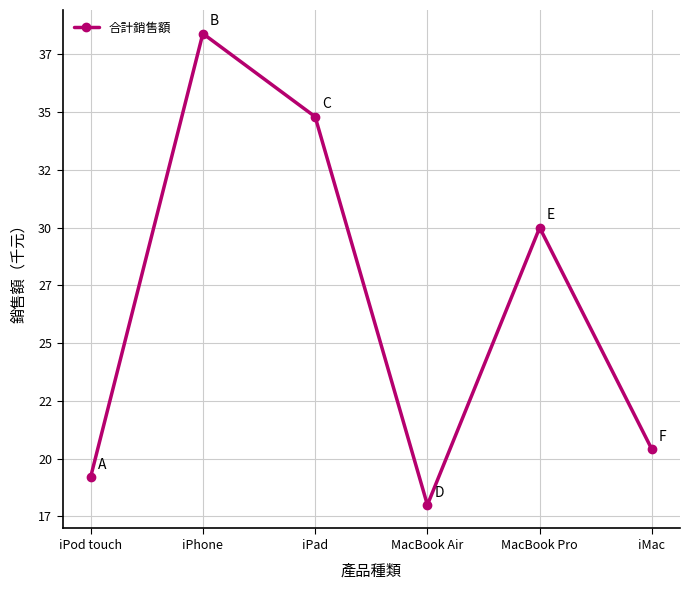

What position from the left is MacBook Pro?

5